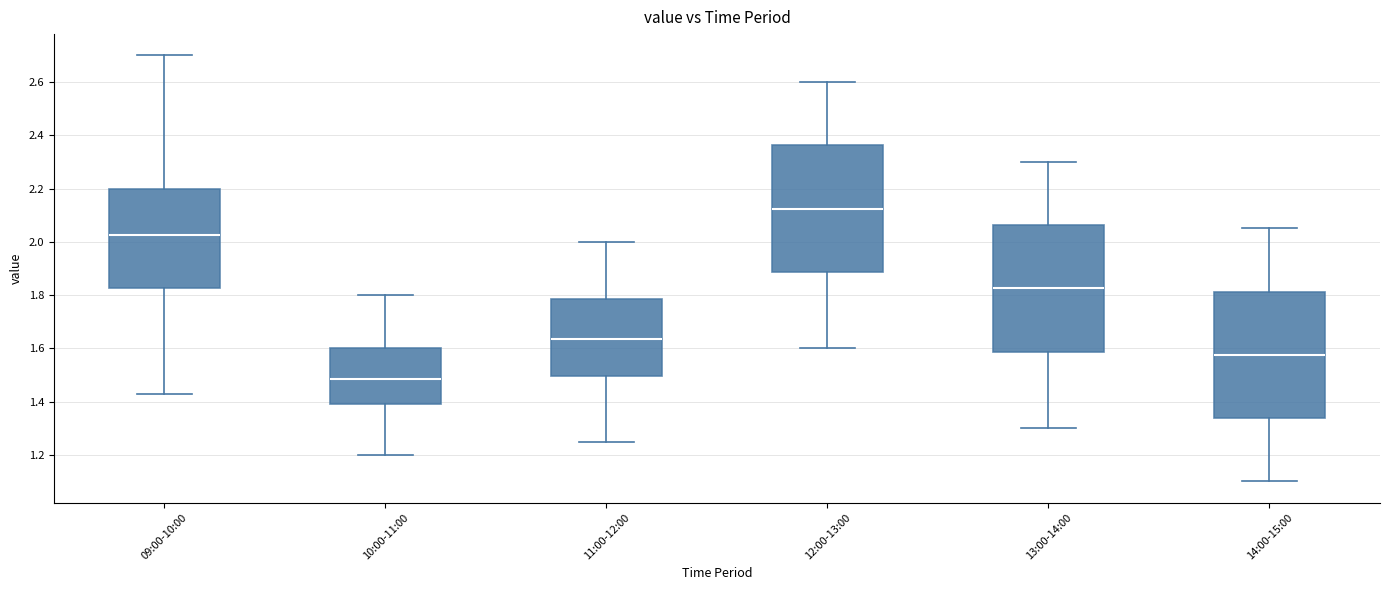

Reading left to right, transcribe this box plot: for each box, give where its median line is, the range the box spans, and where its two whiskers end, as read against the y-axis. The values are not printed on the chart, so give them approximately, as read against the axis.

09:00-10:00: median 2.02, box 1.82 to 2.20, whiskers 1.44 to 2.70
10:00-11:00: median 1.48, box 1.40 to 1.60, whiskers 1.20 to 1.80
11:00-12:00: median 1.64, box 1.50 to 1.78, whiskers 1.26 to 2.00
12:00-13:00: median 2.12, box 1.88 to 2.36, whiskers 1.60 to 2.60
13:00-14:00: median 1.82, box 1.58 to 2.06, whiskers 1.30 to 2.30
14:00-15:00: median 1.58, box 1.34 to 1.82, whiskers 1.10 to 2.06